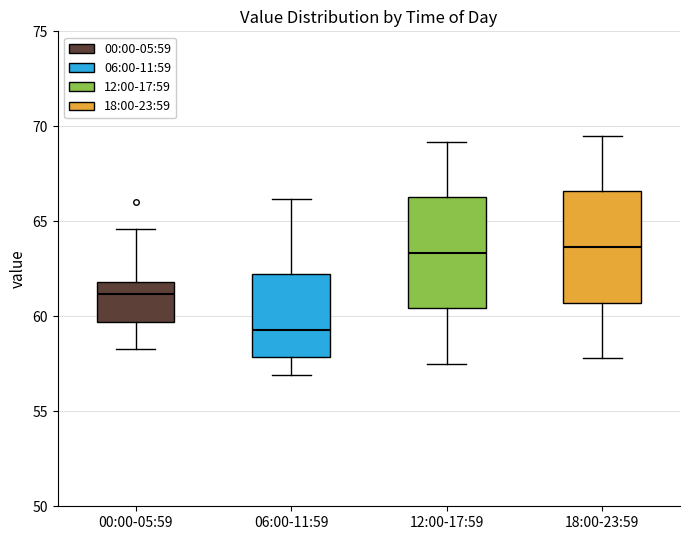

Which box has the lowest median line?

06:00-11:59